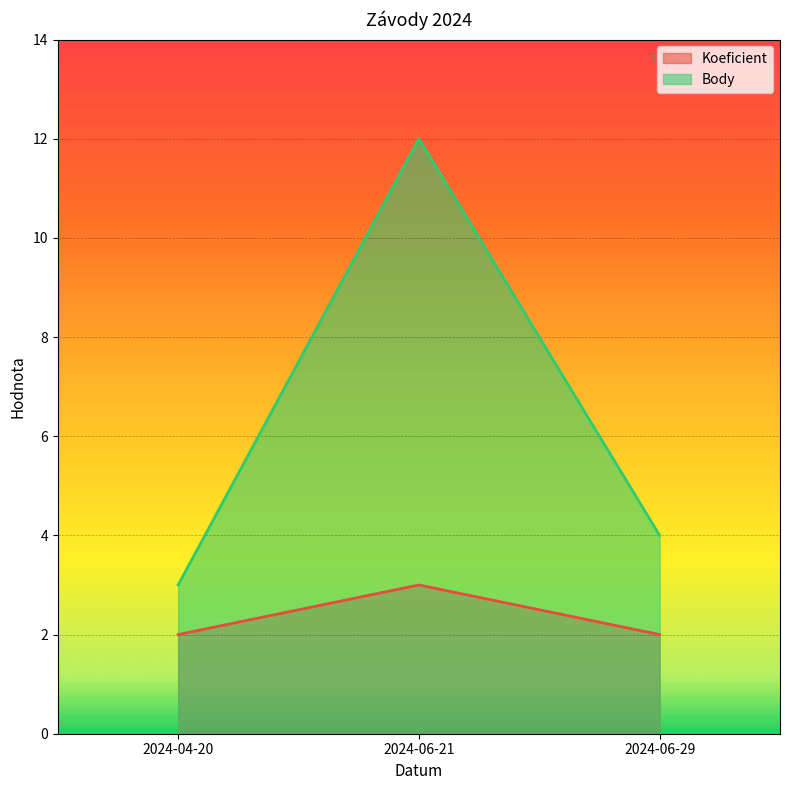

What is the spread (max minus min) of values at 2024-06-29?

2